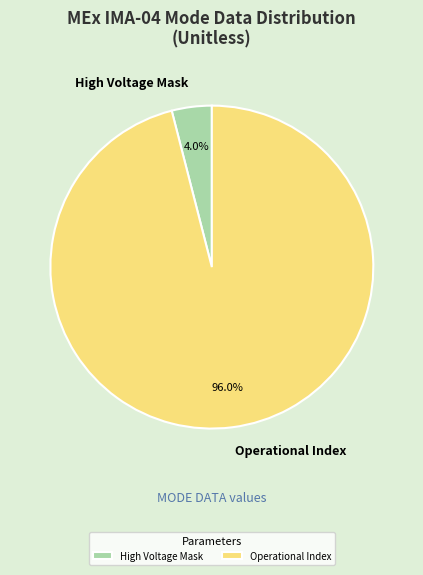

Combined, do Operational Index and High Voltage Mask account for over 50%?

Yes